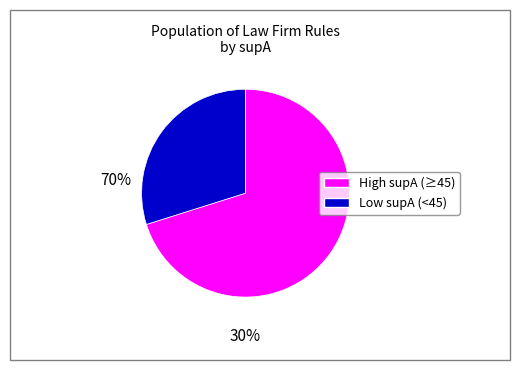

Count the number of slices in the pie.

2